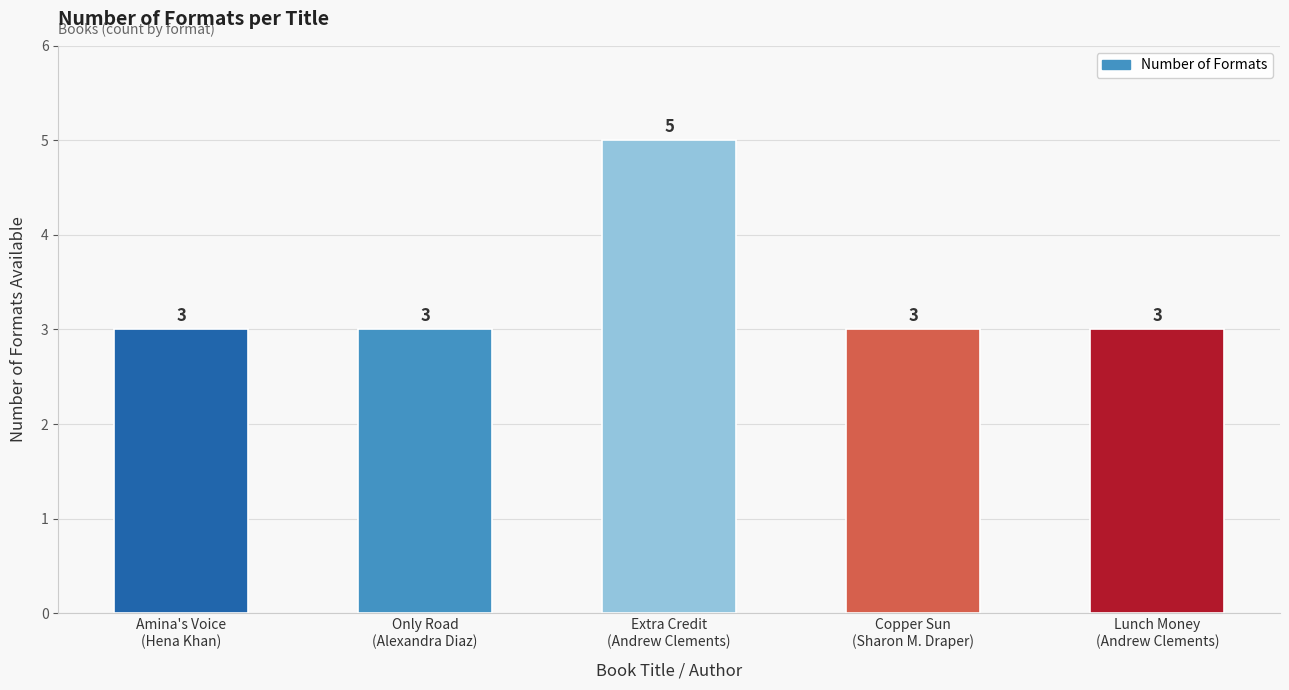

What is the maximum value shown in the chart?

5